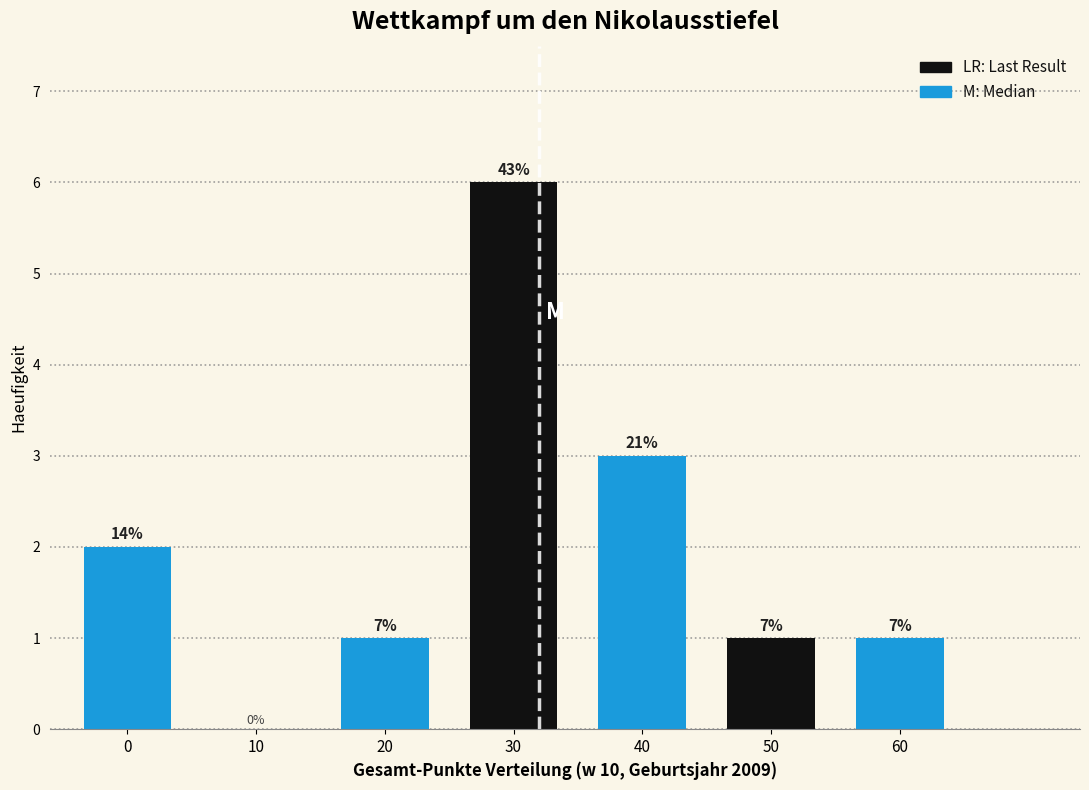

Are the bars horizontal?

No